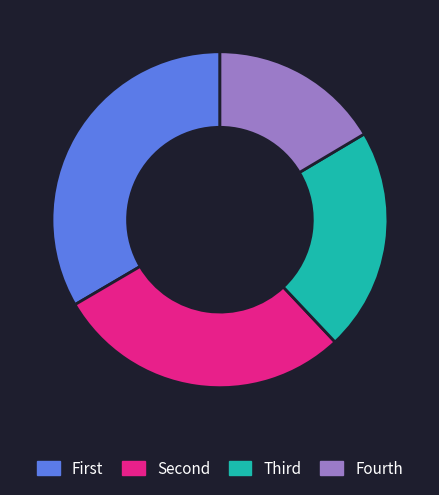

The Fourth slice represents 16% of the pie. True or false?

True